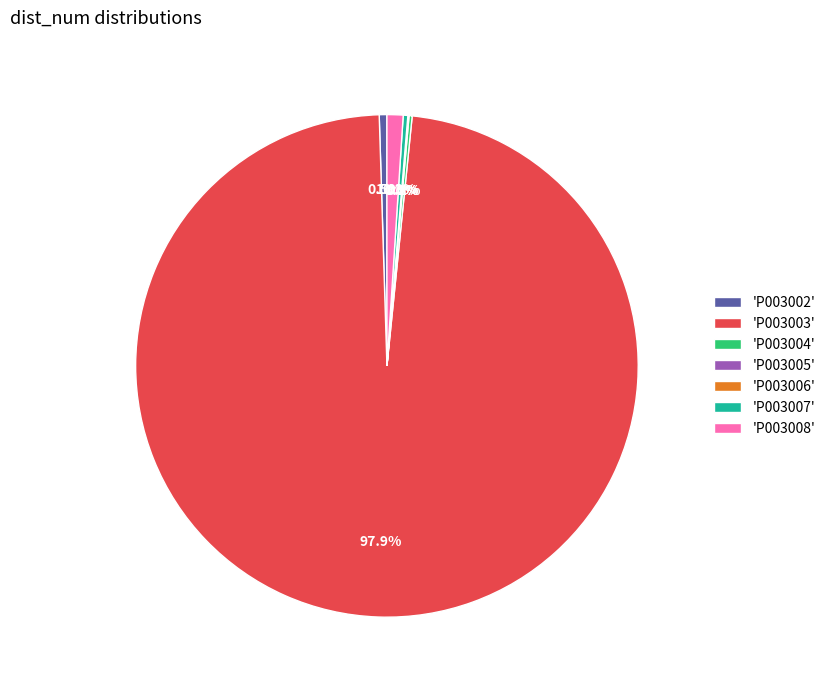

Is there a majority slice in this chart?

Yes